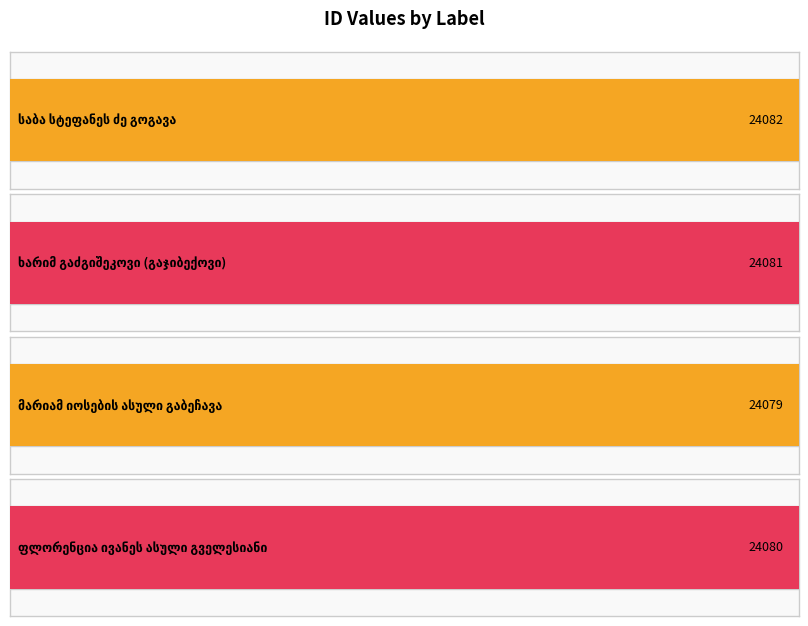

Rank the categories by value from lowest to highest.

მარიამ იოსების ასული გაბეჩავა, ფლორენცია ივანეს ასული გველესიანი, ხარიმ გაძგიშეკოვი (გაჯიბექოვი), საბა სტეფანეს ძე გოგავა